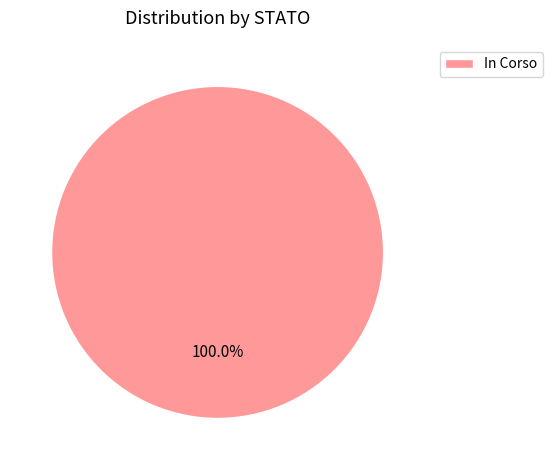

Rank the categories by value from highest to lowest.

In Corso